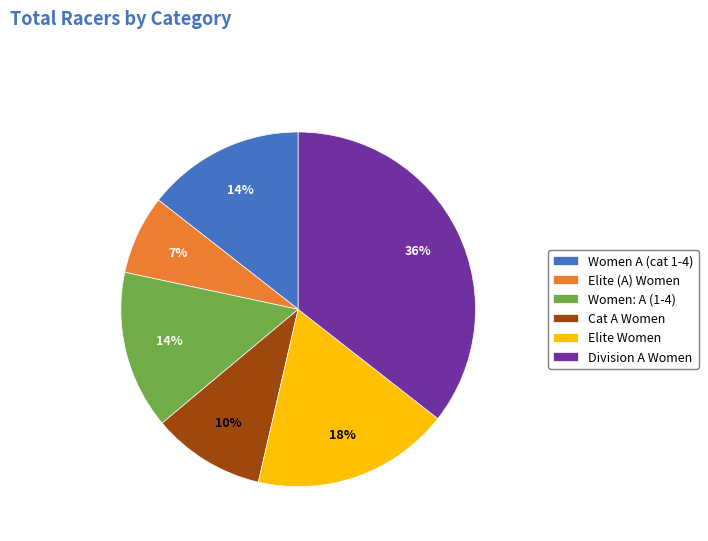

To the nearest percent, what is the difference between the Elite Women and Women A (cat 1-4) slice percentages?

4%